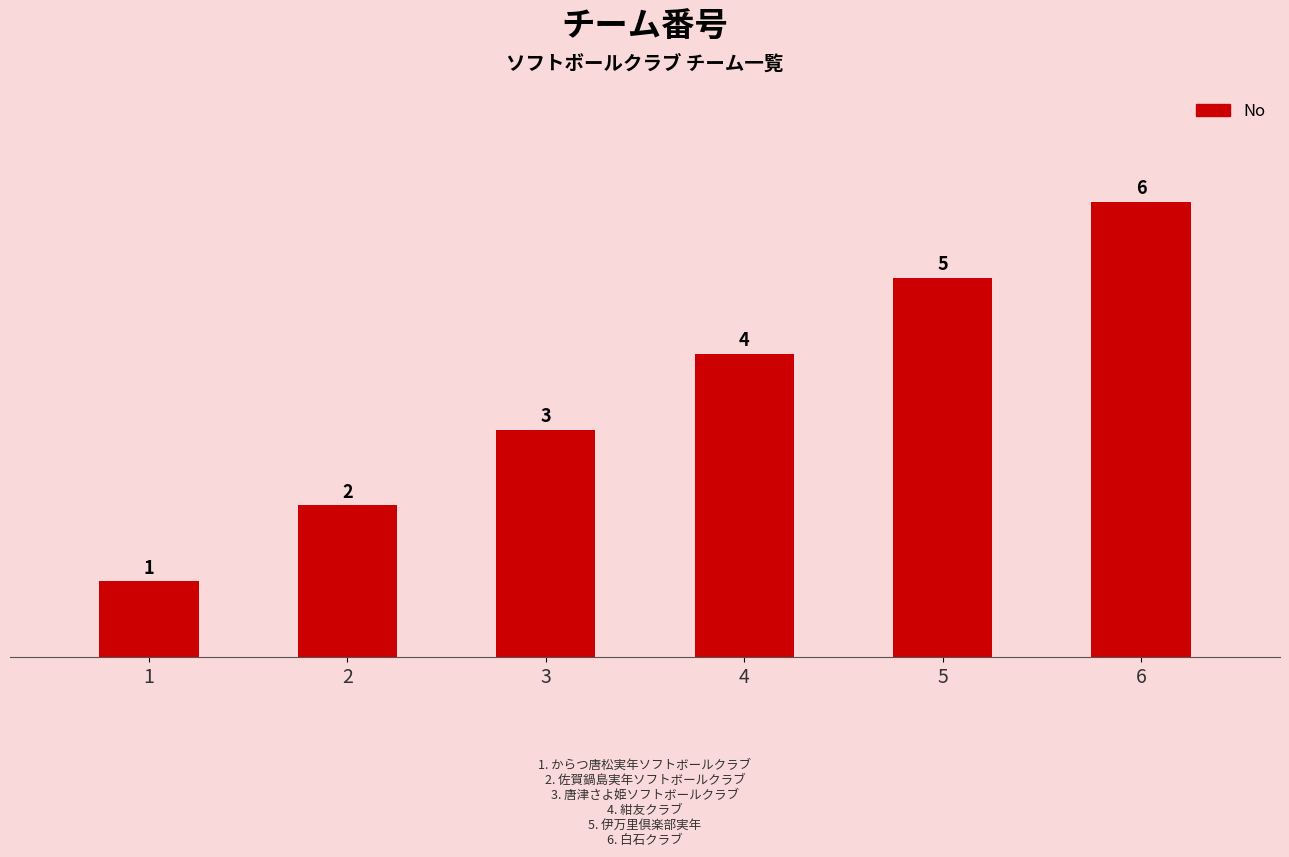

The chart shows a value of 3 at 3. True or false?

True